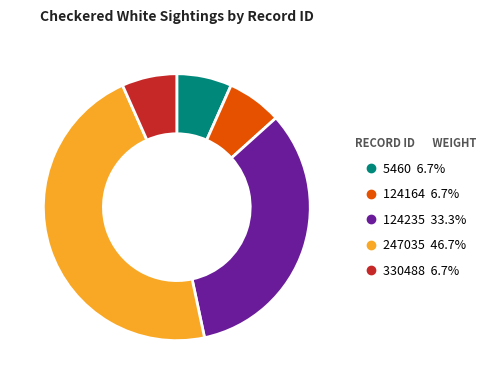

Between 247035 and 5460, which is larger?

247035